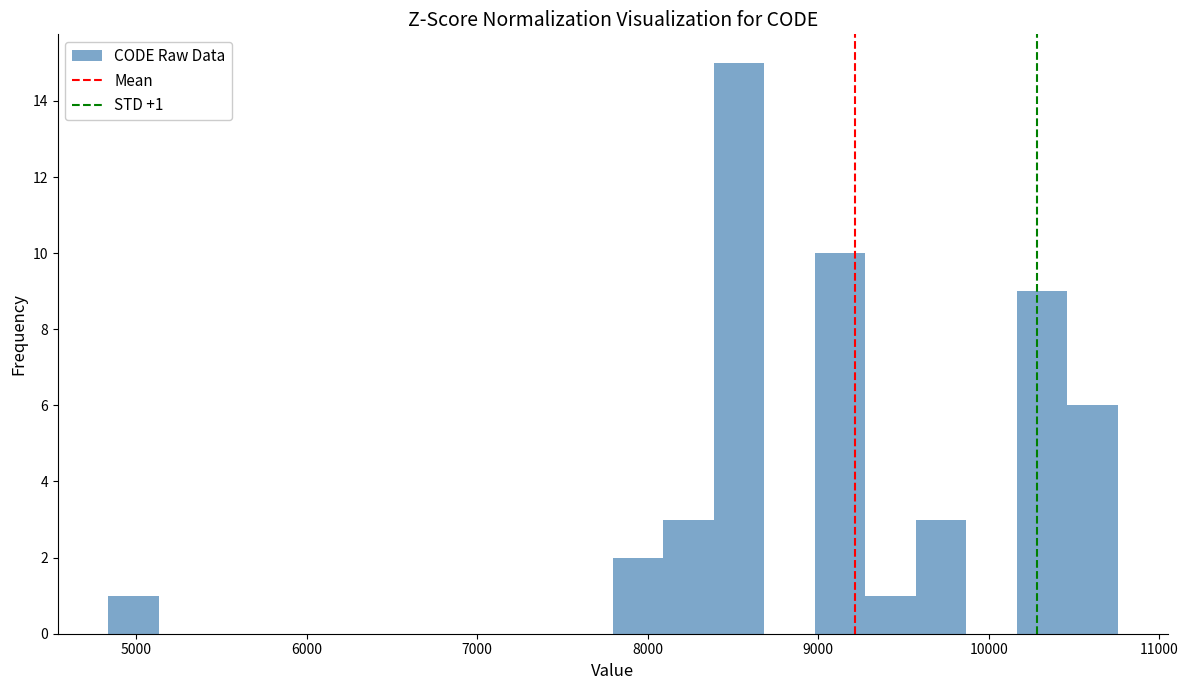

Read against the x-axis, roughly where is the centre of the tallest bar?

8500